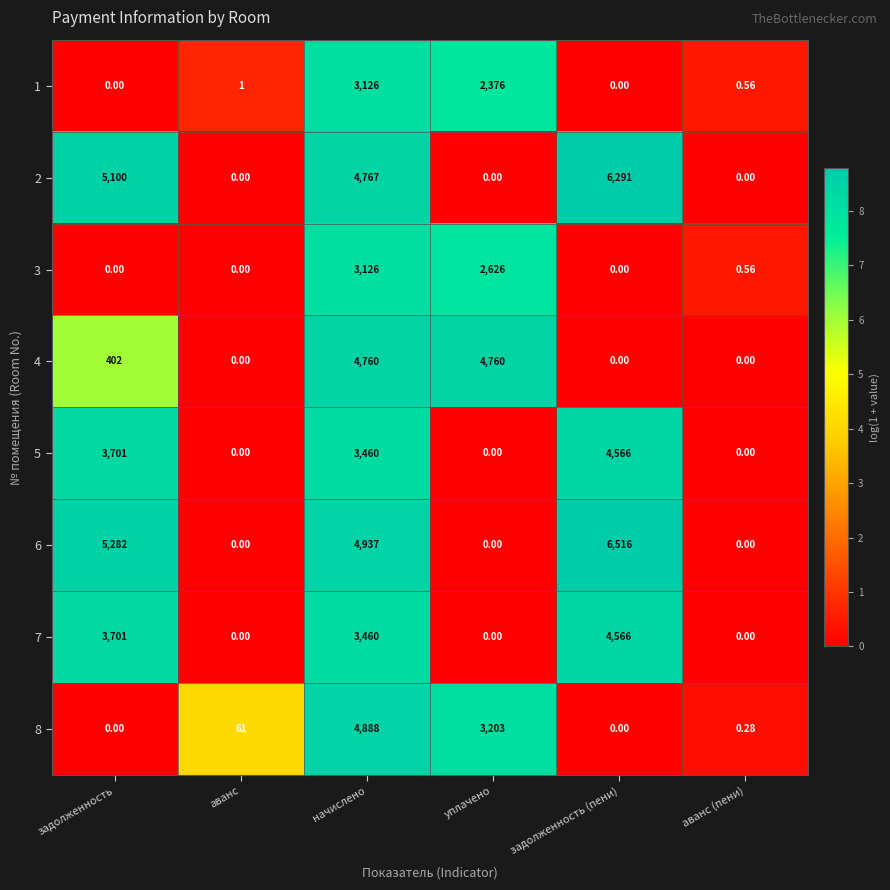

Where does the 7 series first go above 3460?

задолженность